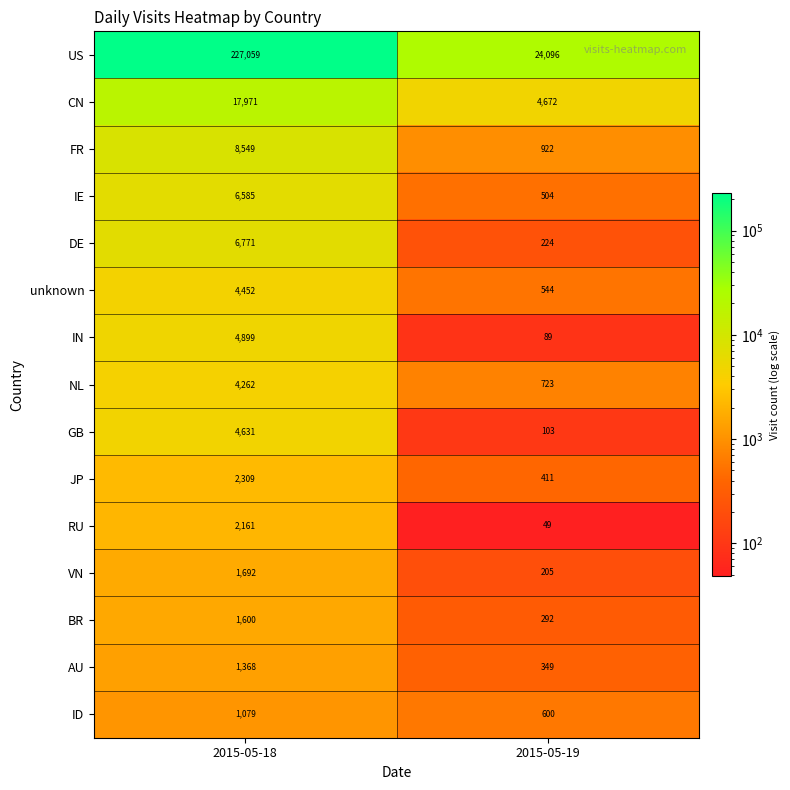

Reading right to left, what are all the values shown in this chart?

US: 24096	227059
CN: 4672	17971
FR: 922	8549
IE: 504	6585
DE: 224	6771
unknown: 544	4452
IN: 89	4899
NL: 723	4262
GB: 103	4631
JP: 411	2309
RU: 49	2161
VN: 205	1692
BR: 292	1600
AU: 349	1368
ID: 600	1079